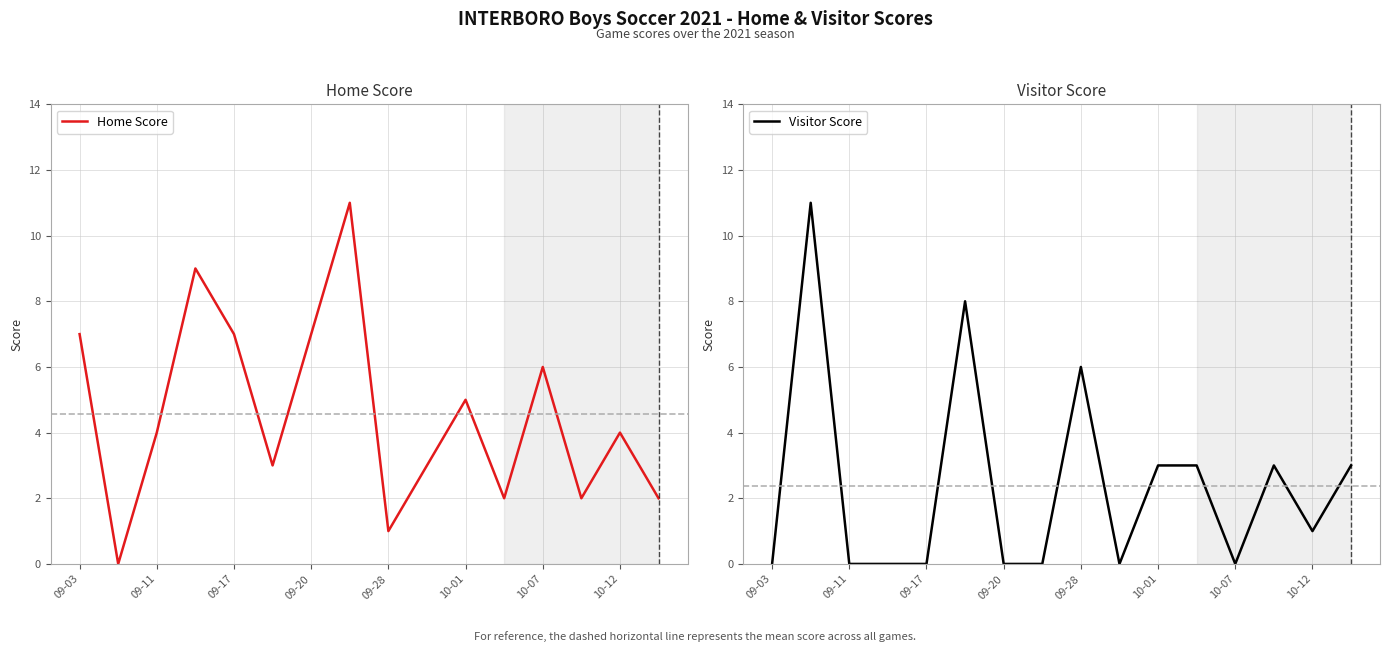

Is this an area chart (filled region under the line)?

No